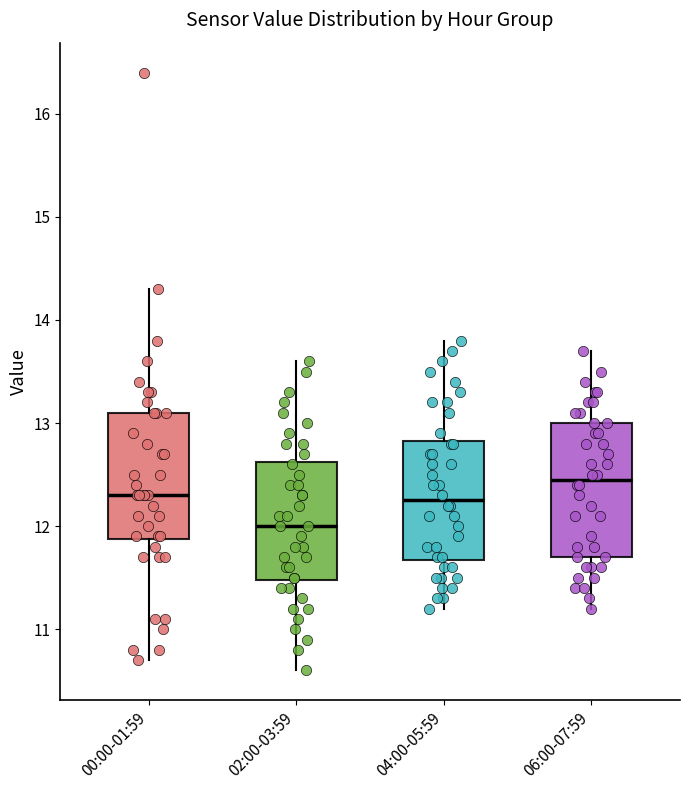

Reading left to right, transcribe this box plot: for each box, give where its median line is, the range the box spans, and where its two whiskers end, as read against the y-axis. The values are not printed on the chart, so give them approximately, as read against the axis.

00:00-01:59: median 12.3, box 11.9 to 13.1, whiskers 10.7 to 14.3
02:00-03:59: median 12.0, box 11.5 to 12.6, whiskers 10.6 to 13.6
04:00-05:59: median 12.3, box 11.7 to 12.8, whiskers 11.2 to 13.8
06:00-07:59: median 12.5, box 11.7 to 13.0, whiskers 11.2 to 13.7